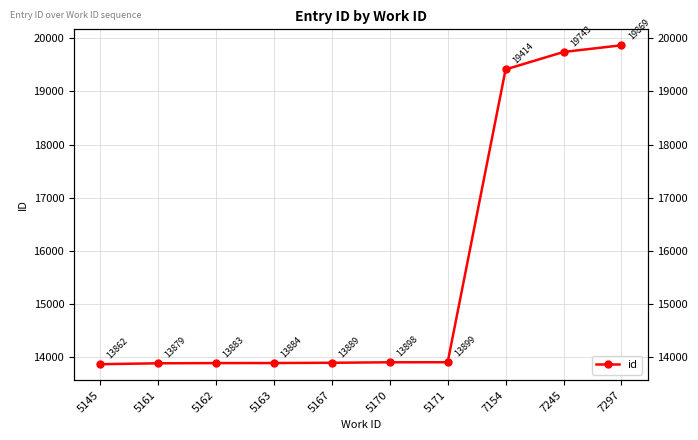

How many values are below 13898?

5